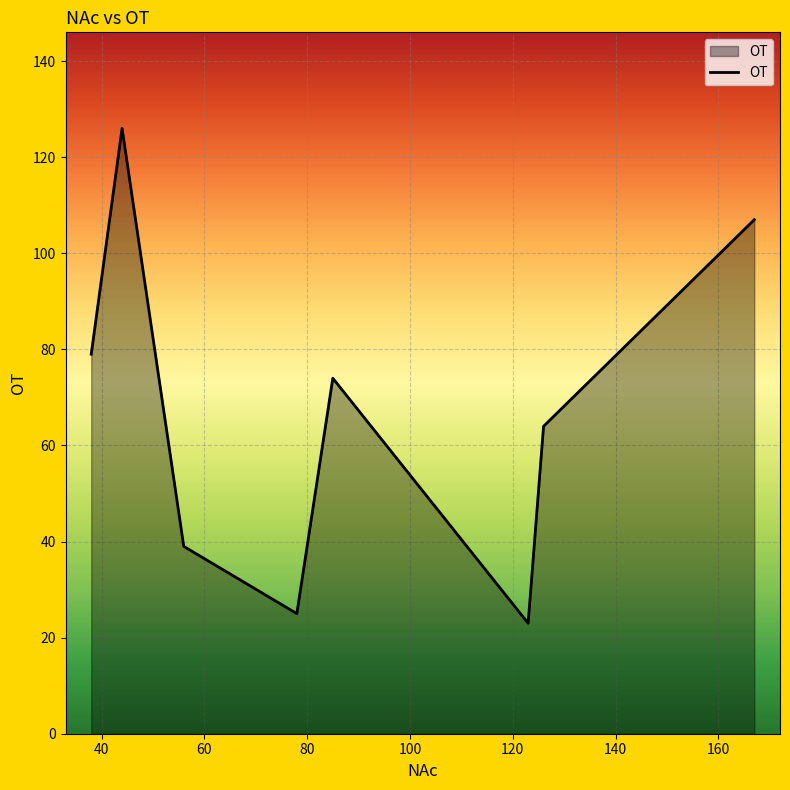

What is the difference between the maximum and second lowest values?

101